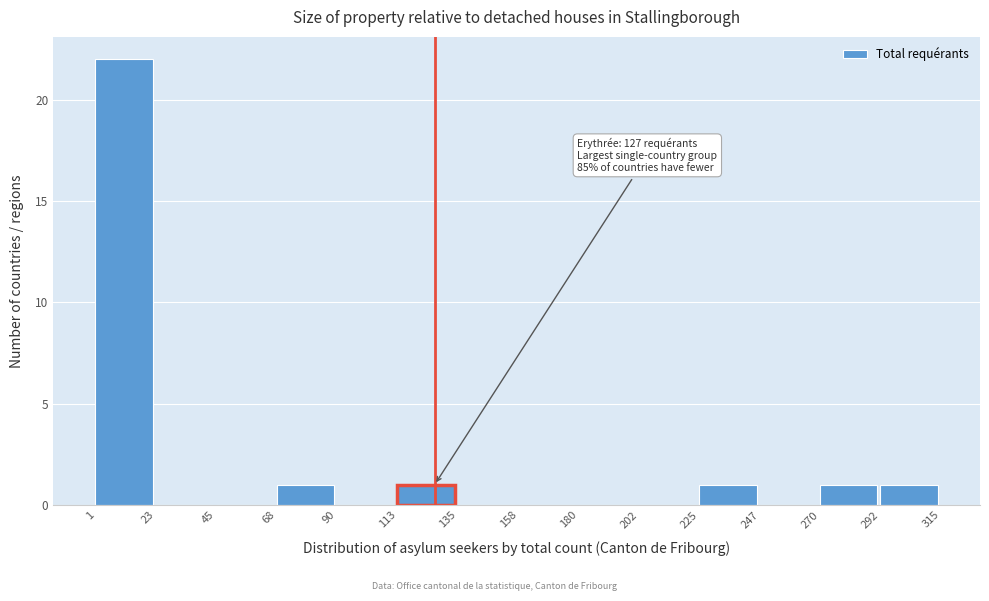

Which range on the x-axis has the tallest bar?

1 to 23